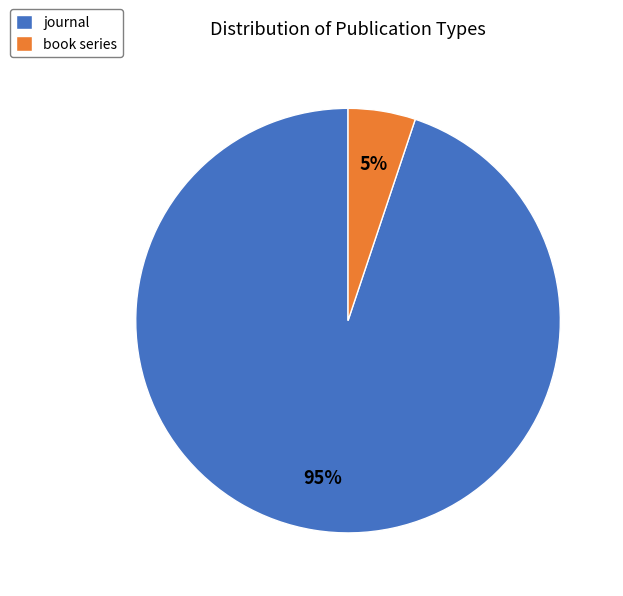

Which category accounts for the majority?

journal